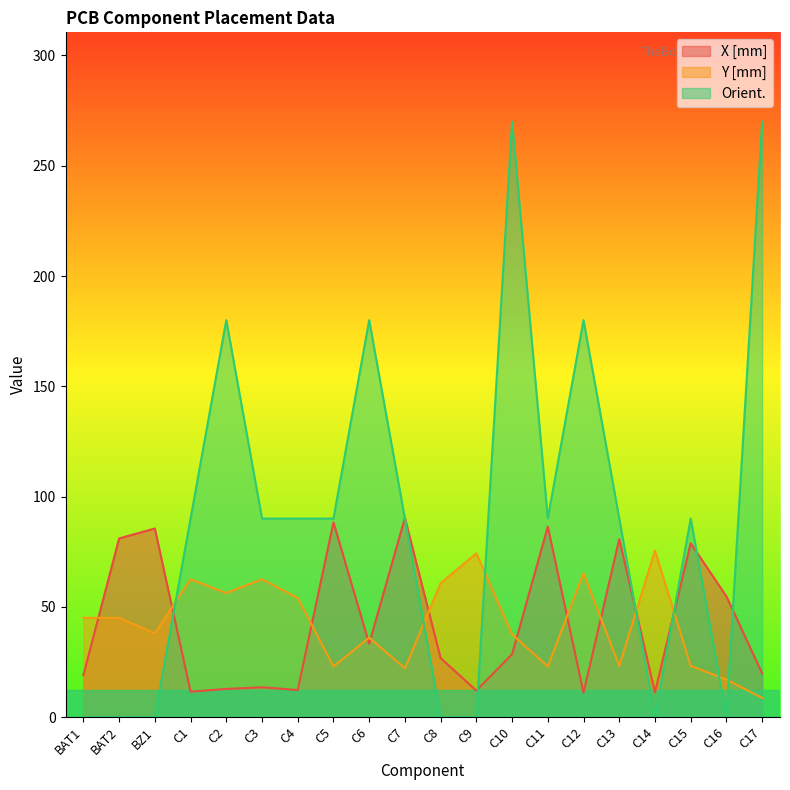

What is the label of the 1st point from the right?

C17